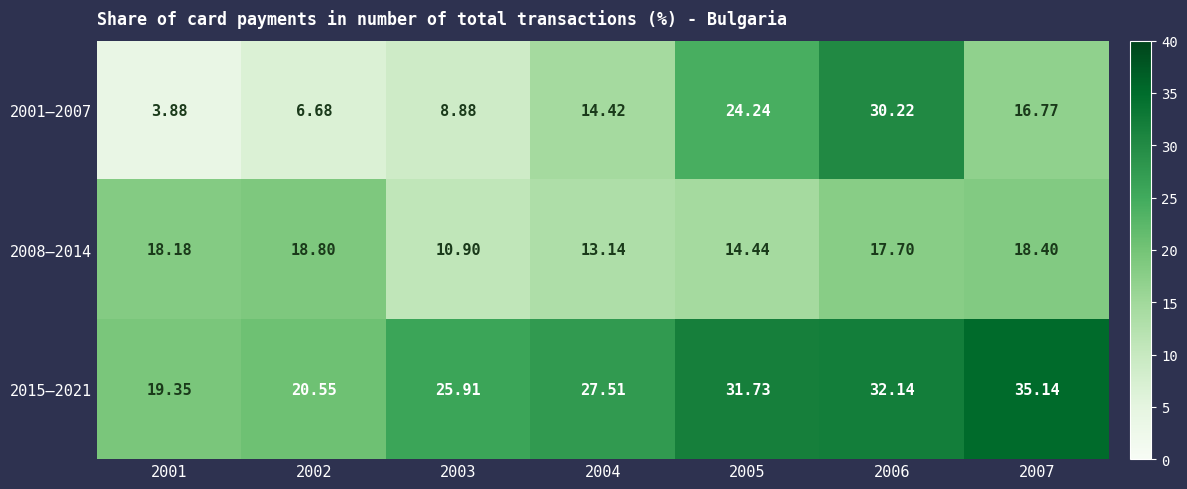

Is the value of 2015–2021 at 2006 greater than the value of 2001–2007 at 2001?

Yes